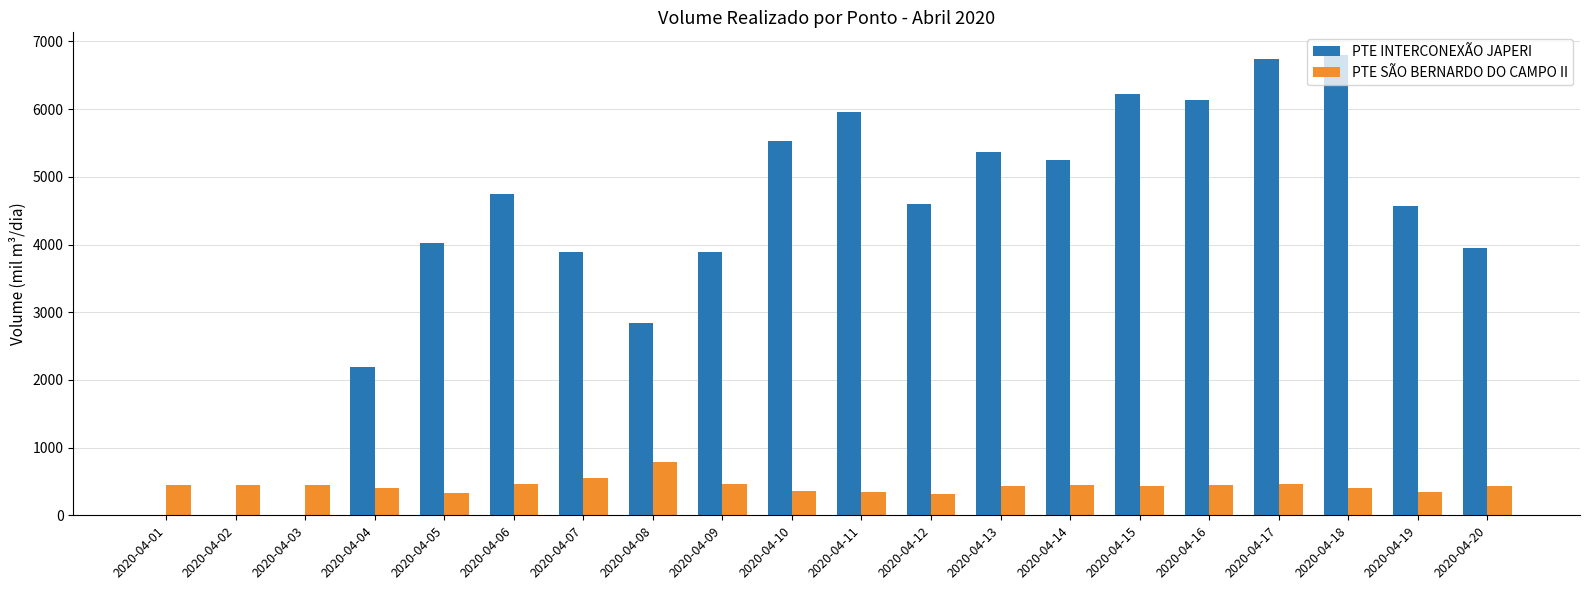

What is the total value across all series at 2020-04-12?

4906.3